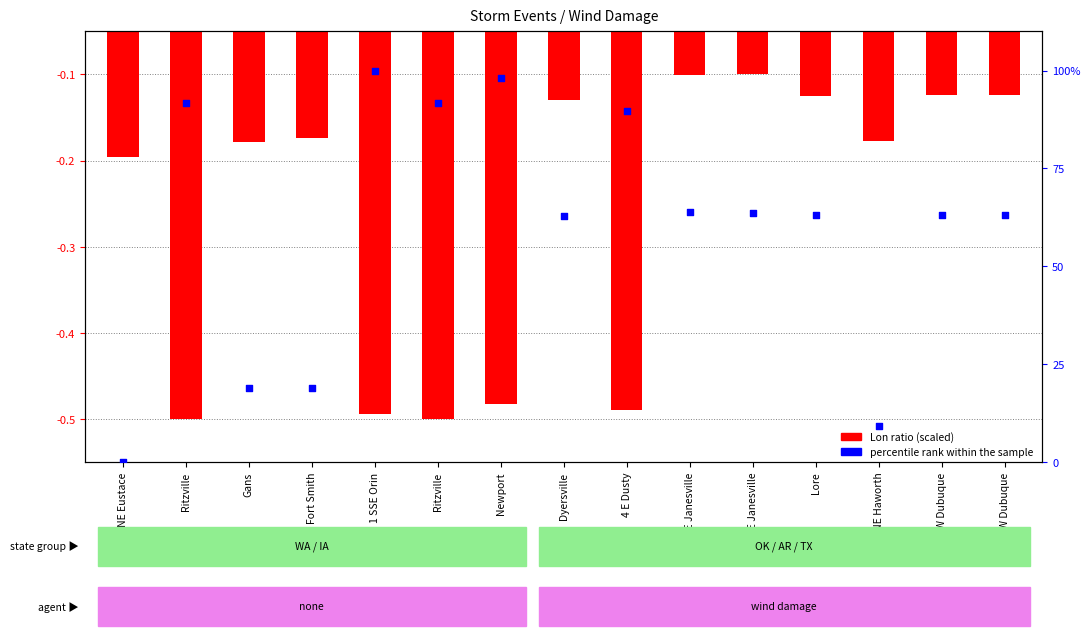

Between Lore and Gans, which is larger?

Lore